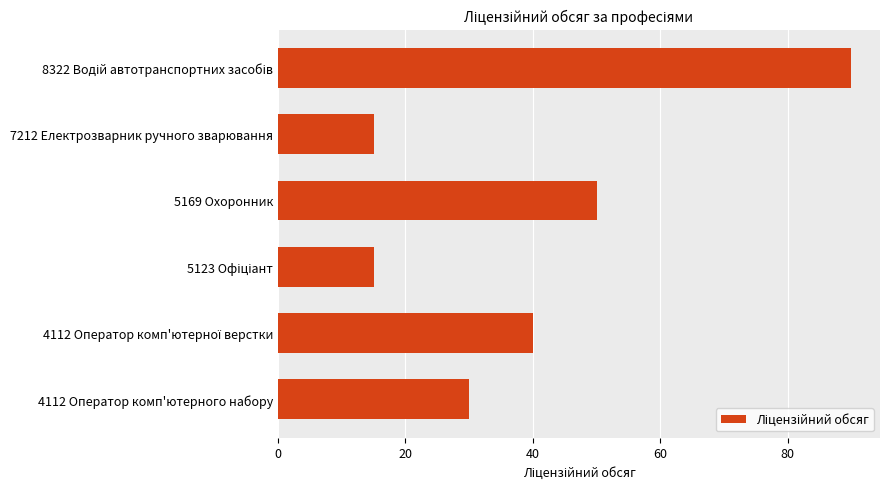

Is it true that the value at 5169 Охоронник is 81?

False